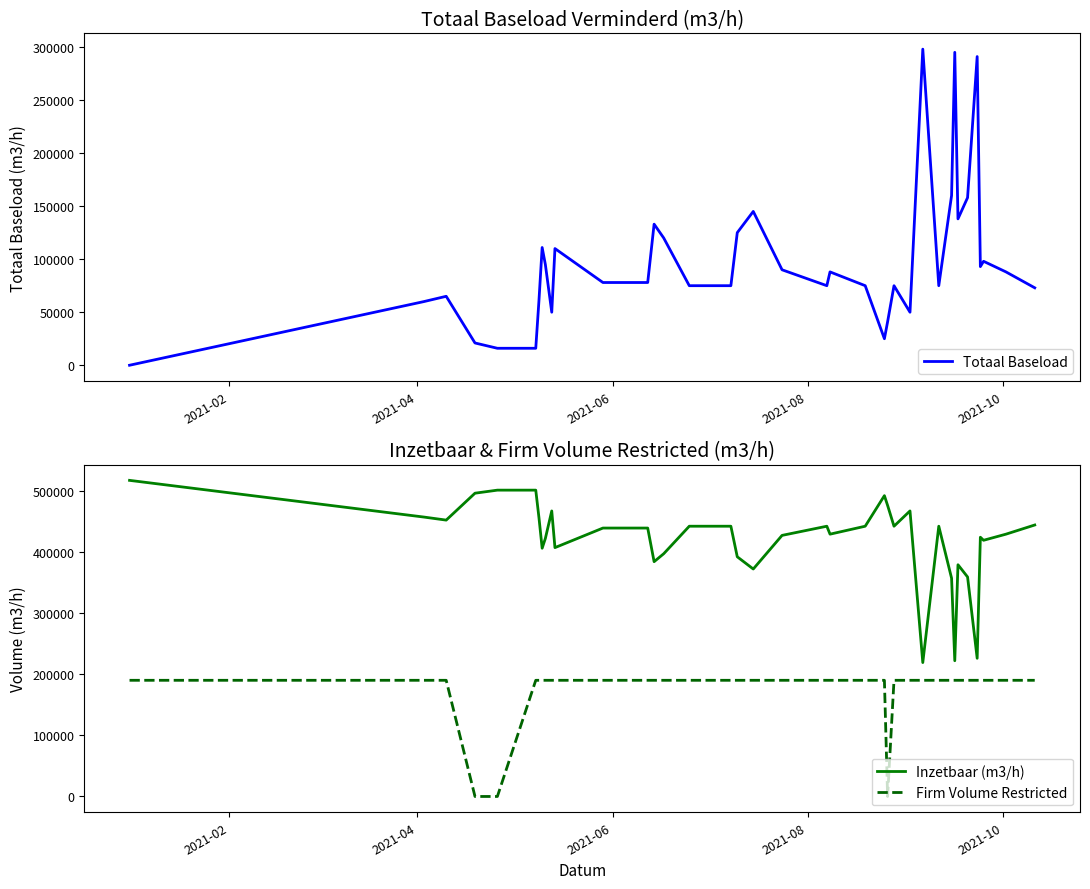

True or false: Inzetbaar (m3/h) has a value of 188940 at 19.

False